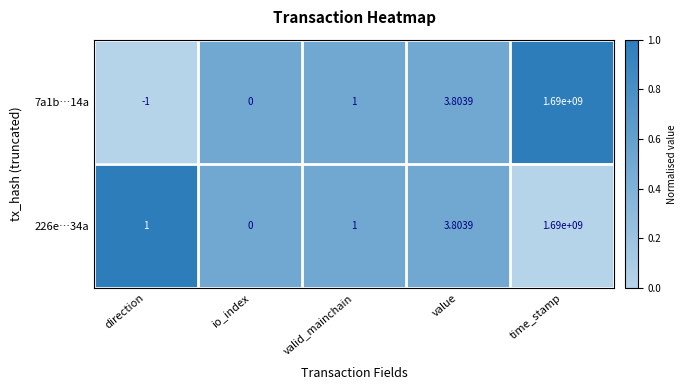

Where is 7a1b…14a nearest to the value 844999999?

value